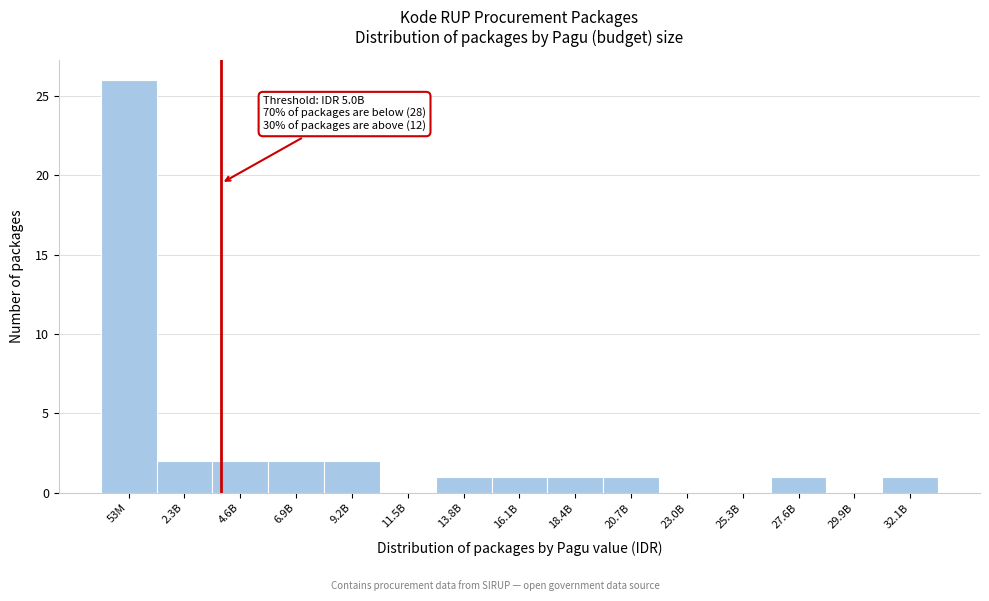

Reading left to right, extract all data points from this chart.

53M=26	2.3B=2	4.6B=2	6.9B=2	9.2B=2	11.5B=0	13.8B=1	16.1B=1	18.4B=1	20.7B=1	23.0B=0	25.3B=0	27.6B=1	29.9B=0	32.1B=1